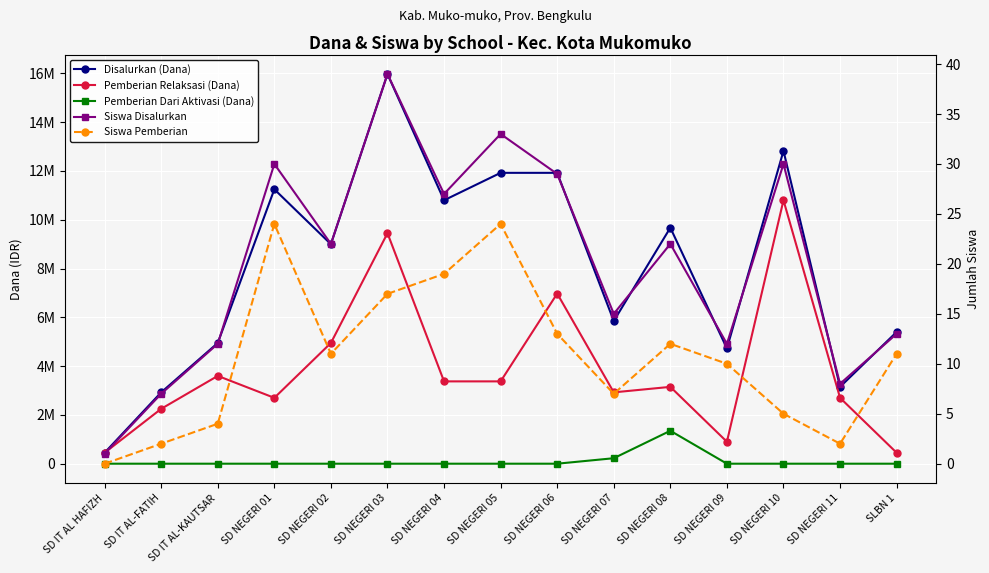

How many values in the Siswa Disalurkan series exceed 22?

6